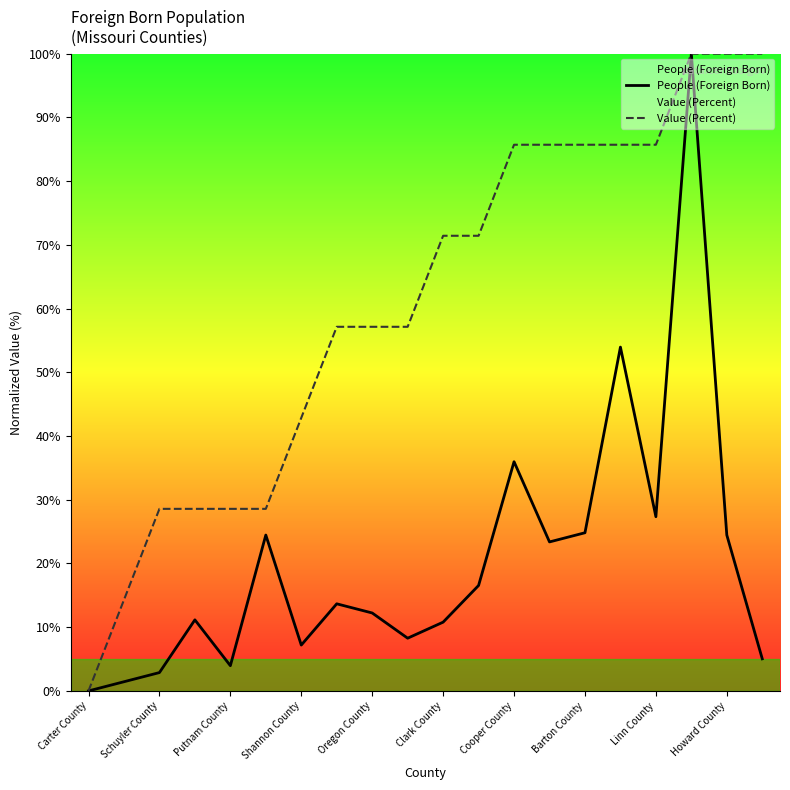

Which series has the largest total across all categories?

Value (Percent)